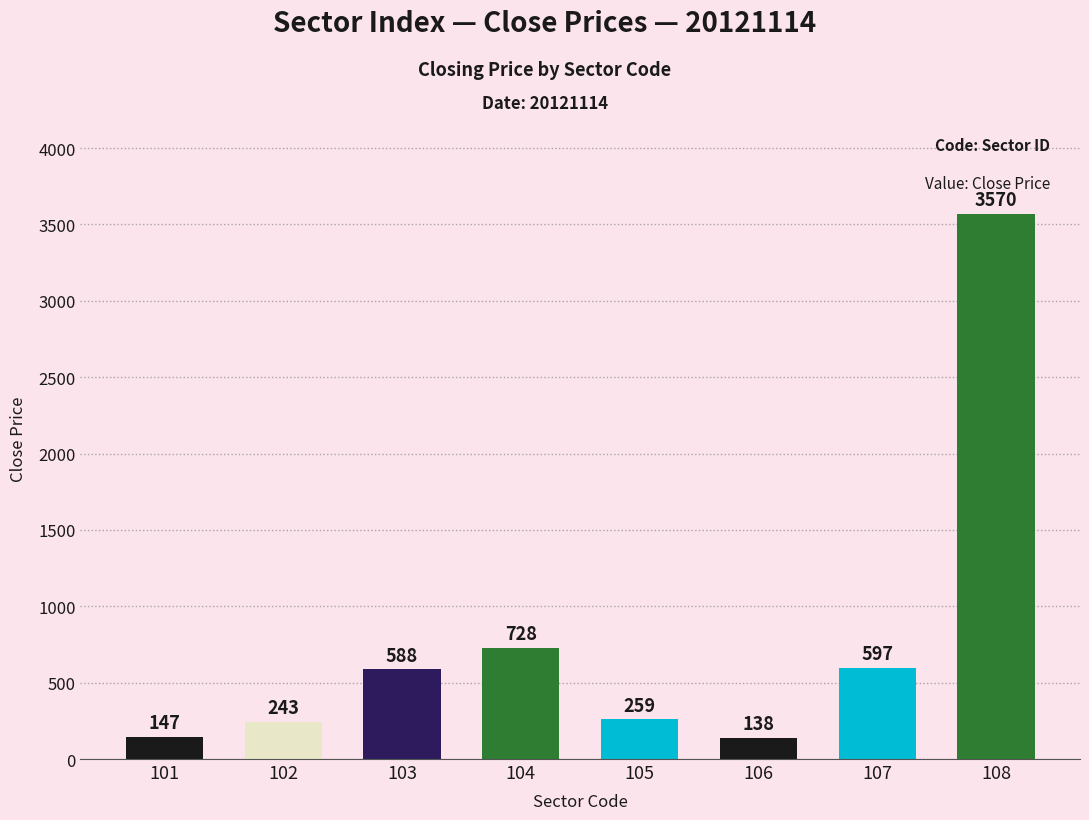

How many bars are there in total?

8